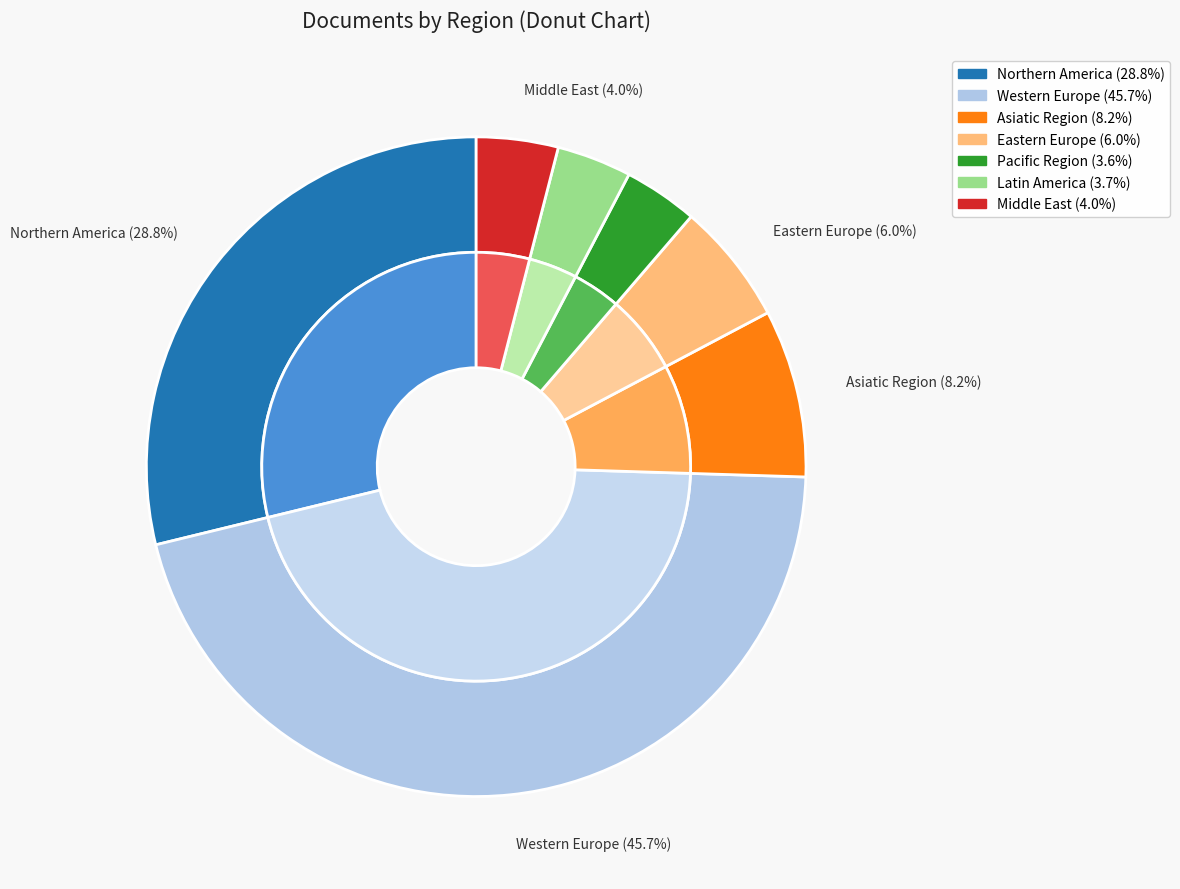

How many segments does this pie chart have?

8